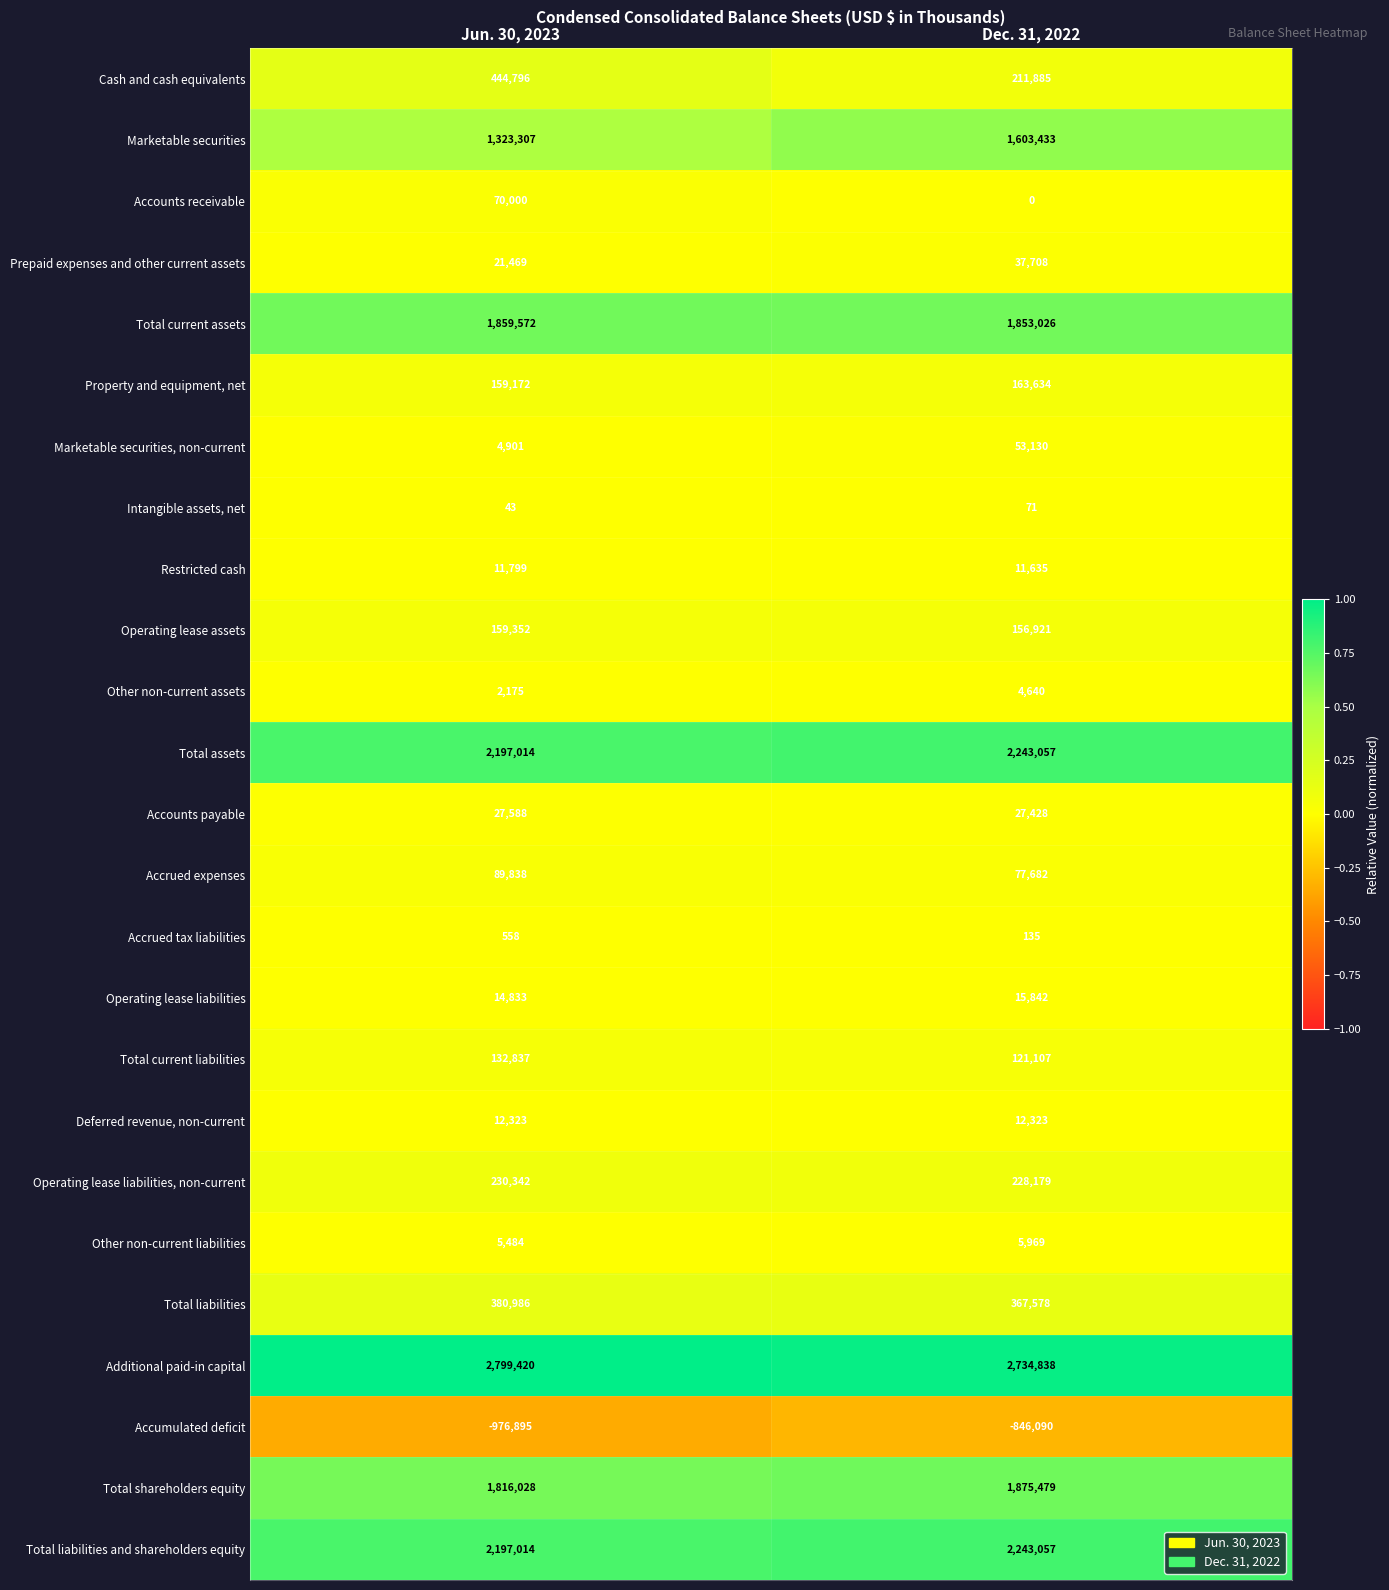

What is the sum of the Restricted cash values at Dec. 31, 2022 and Jun. 30, 2023?

23434